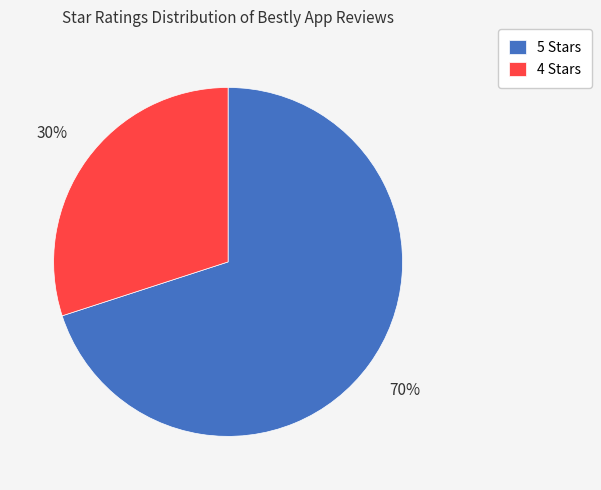

Between 4 Stars and 5 Stars, which is larger?

5 Stars